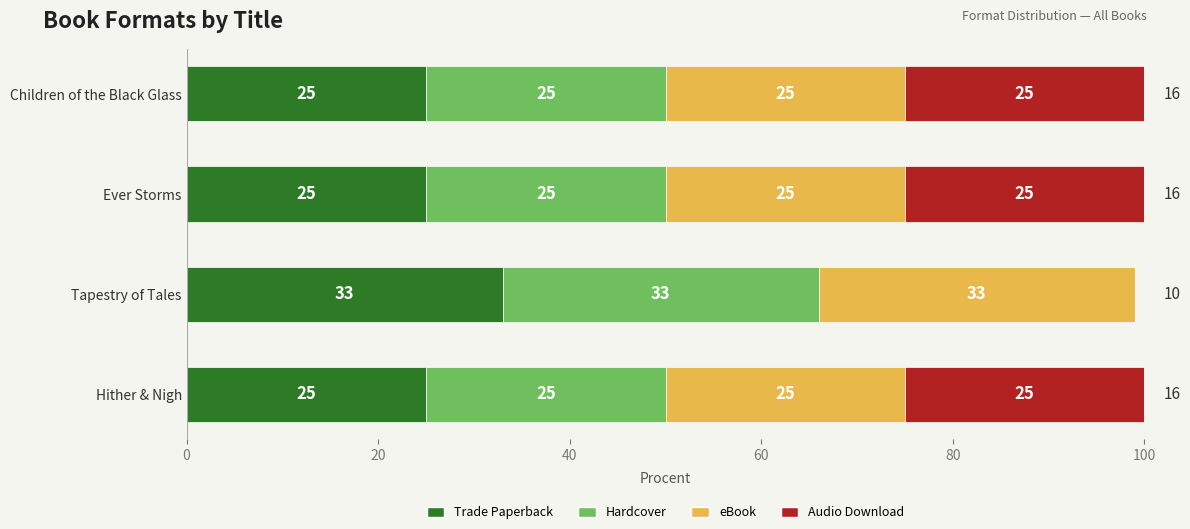

How many distinct data groups are displayed?

4